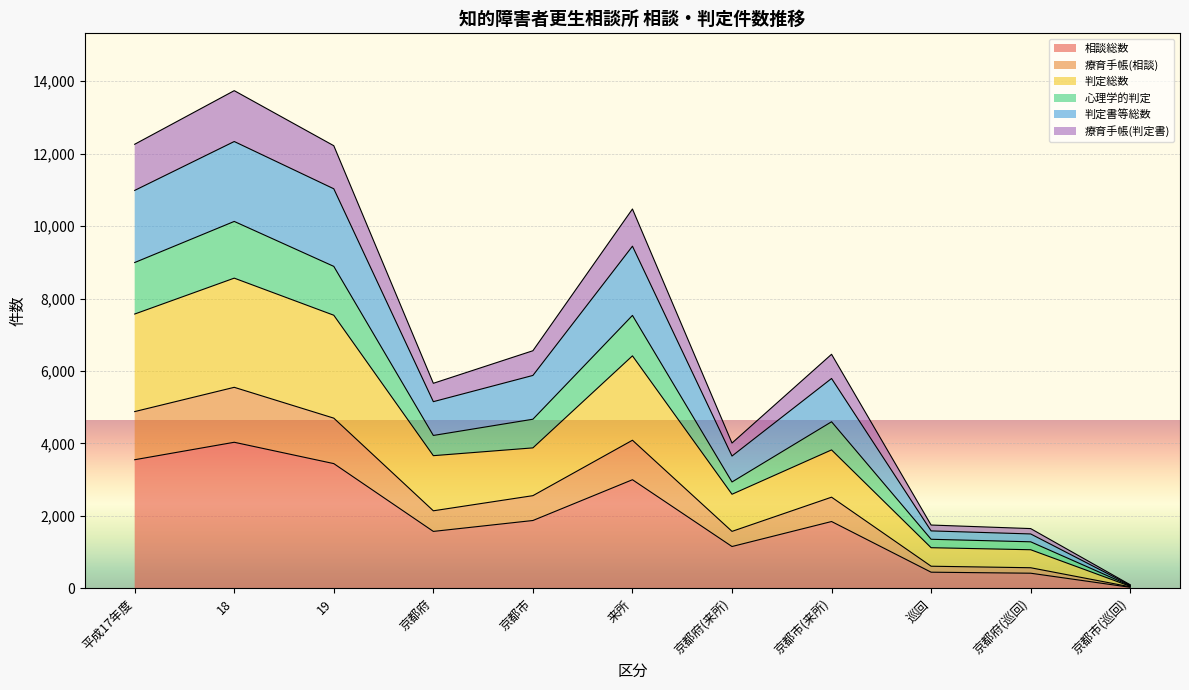

Which category has the highest value in the 心理学的判定 series?

18